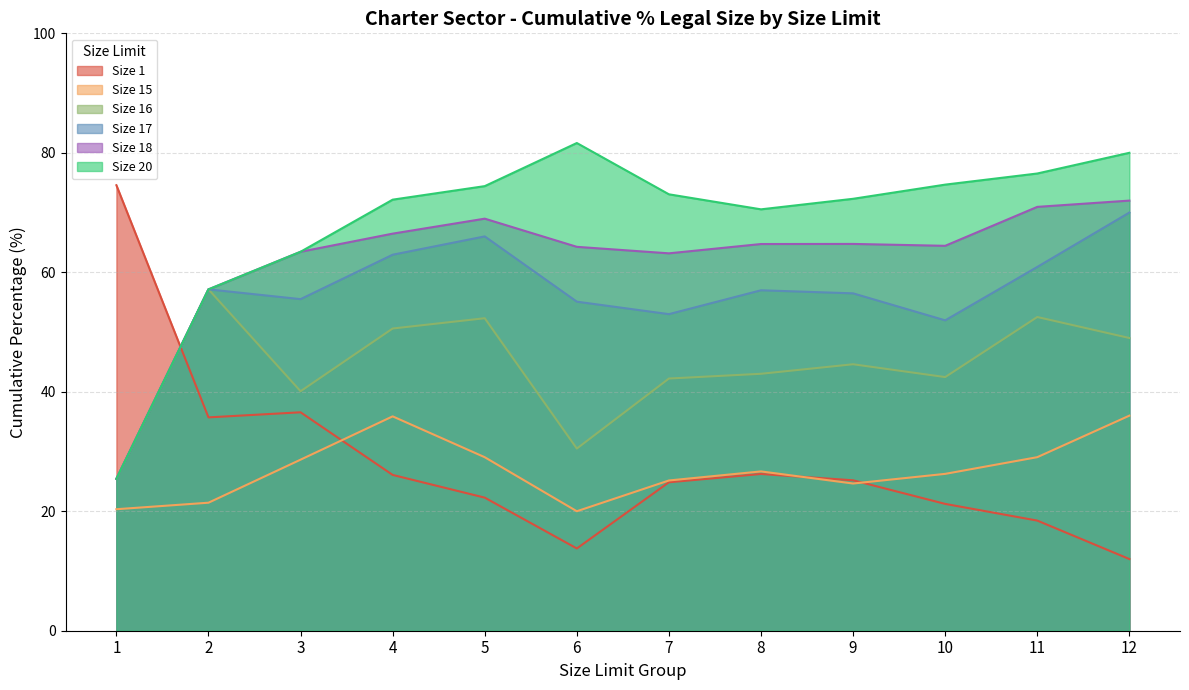

How many intersections are there between Size 17 and Size 1?

1